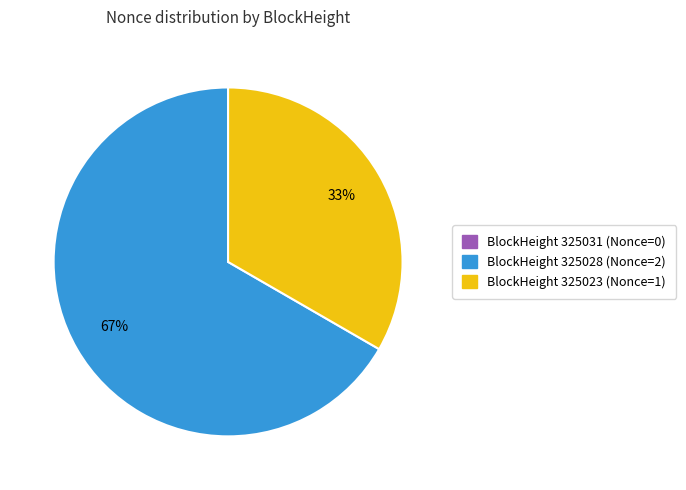

To the nearest percent, what is the difference between the largest and smallest slice percentages?

67%